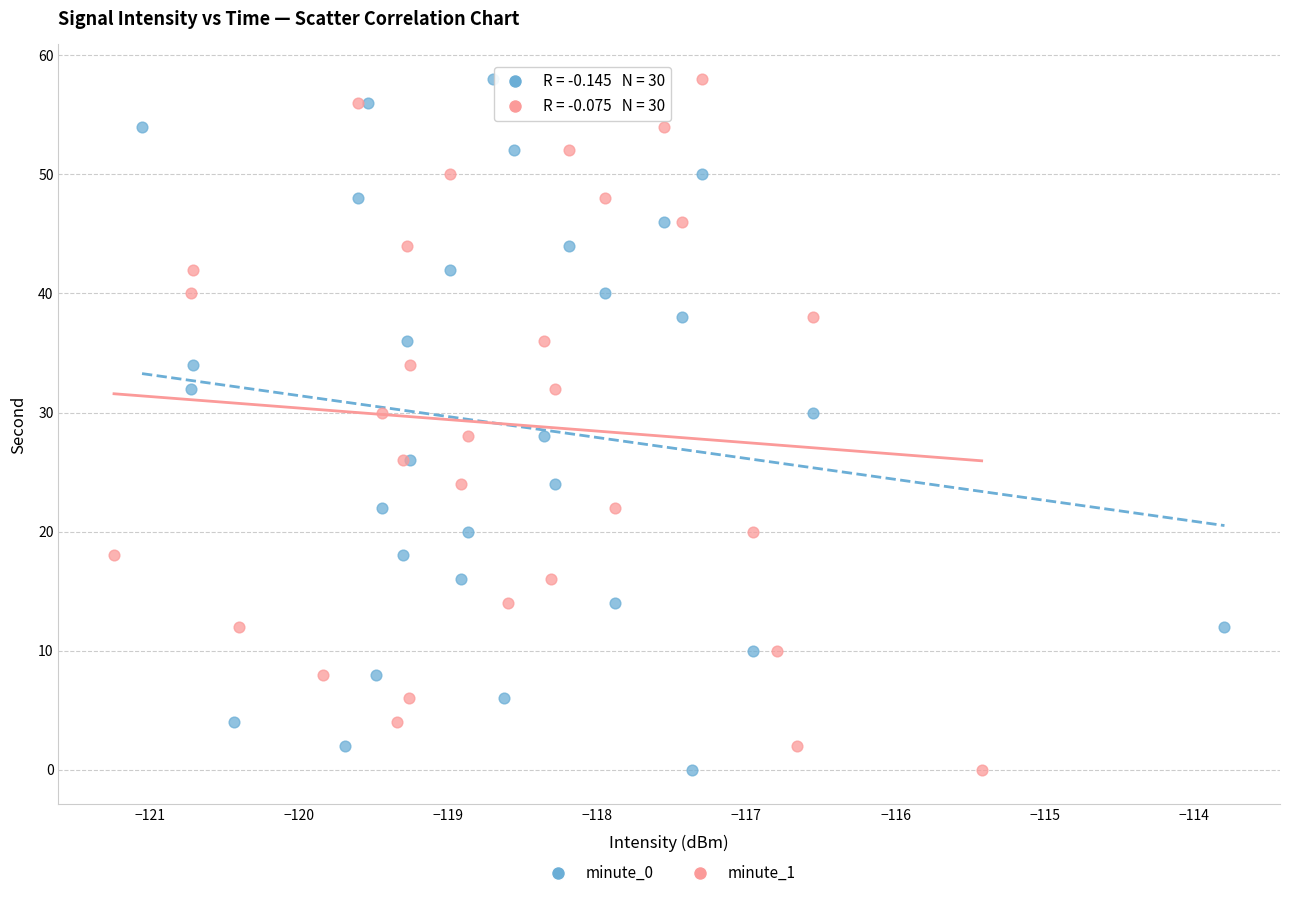

What are all the series names shown in the legend?

minute_0, minute_1